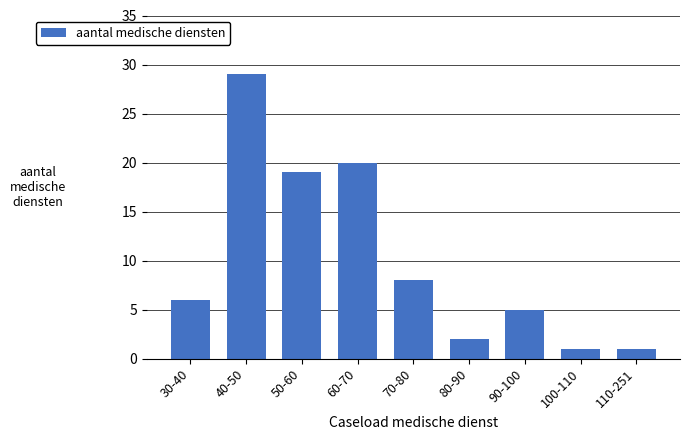

Reading right to left, transcribe all the data shown in this chart.

110-251=1	100-110=1	90-100=5	80-90=2	70-80=8	60-70=20	50-60=19	40-50=29	30-40=6